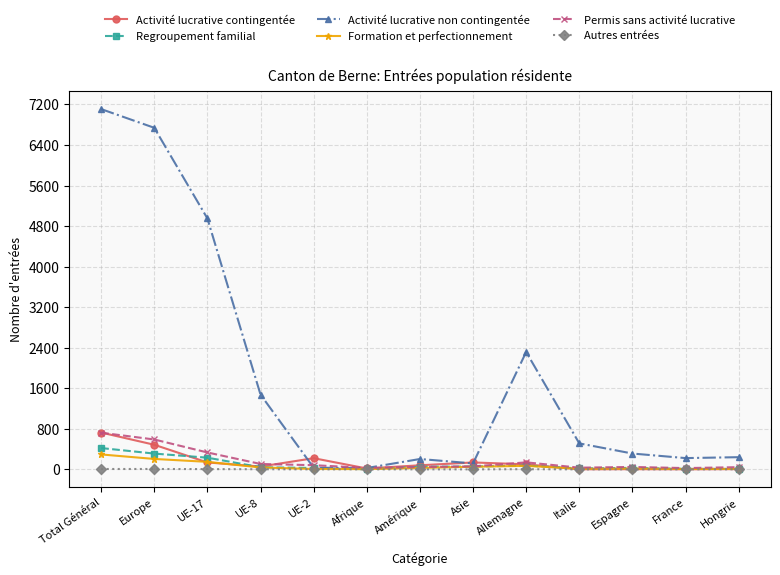

The value of Autres entrées at UE-8 is 2. True or false?

True